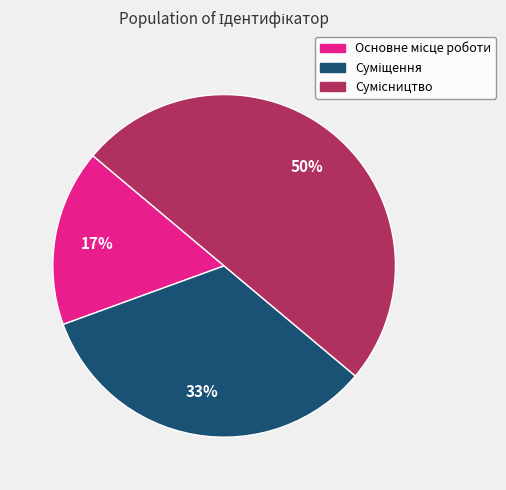

To the nearest percent, what is the average slice percentage?

33%